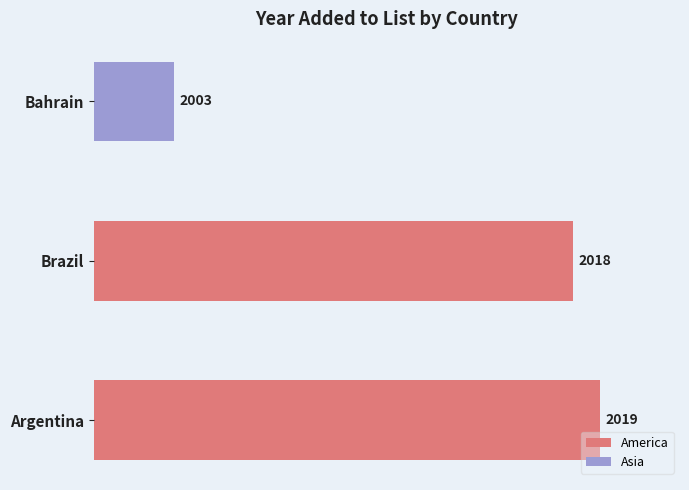

Reading left to right, transcribe all the data shown in this chart.

Argentina=2019	Brazil=2018	Bahrain=2003